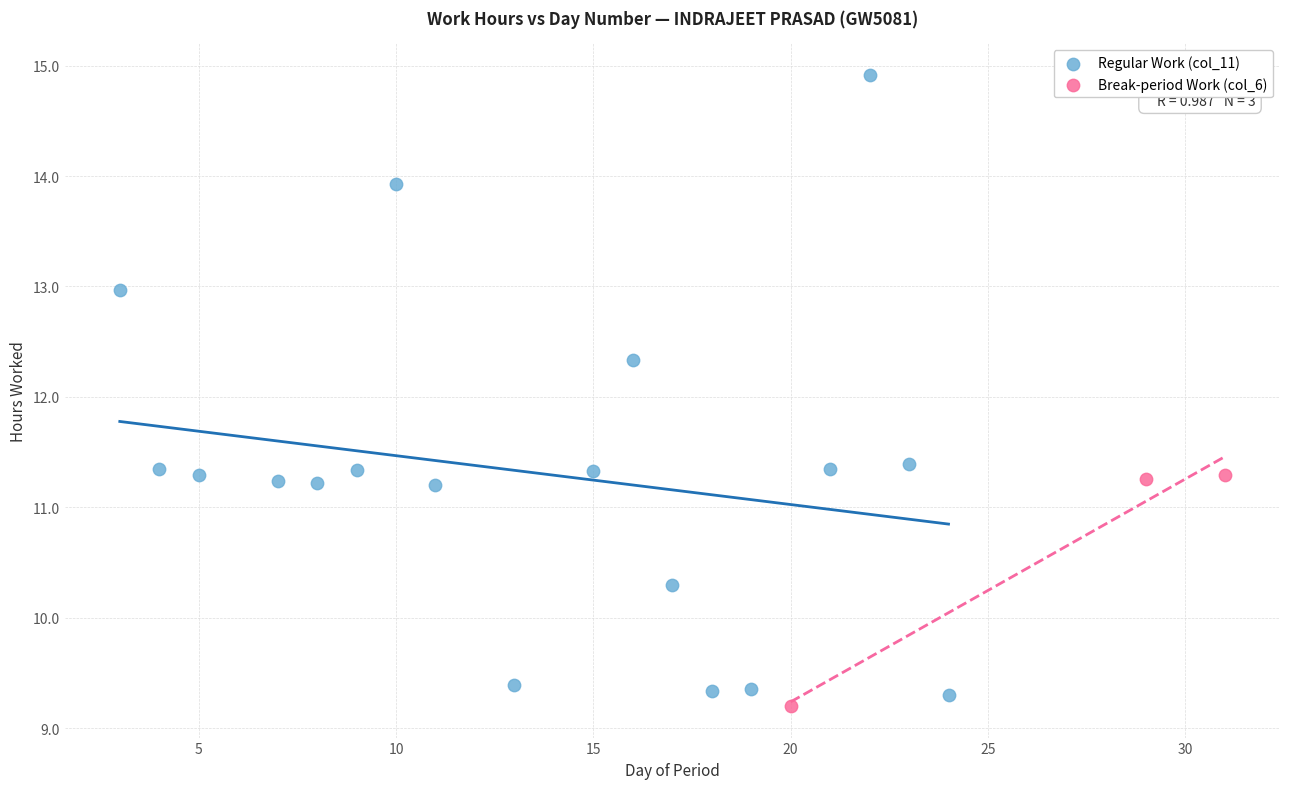

Which series has the widest spread of Y values?

Regular Work (col_11)